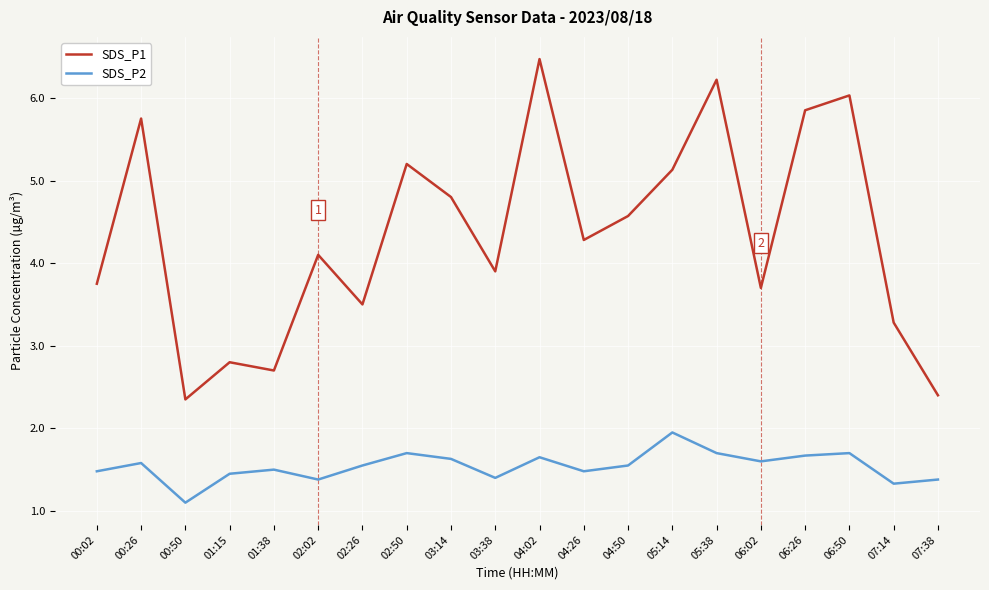

Which series has the widest spread of values?

SDS_P1